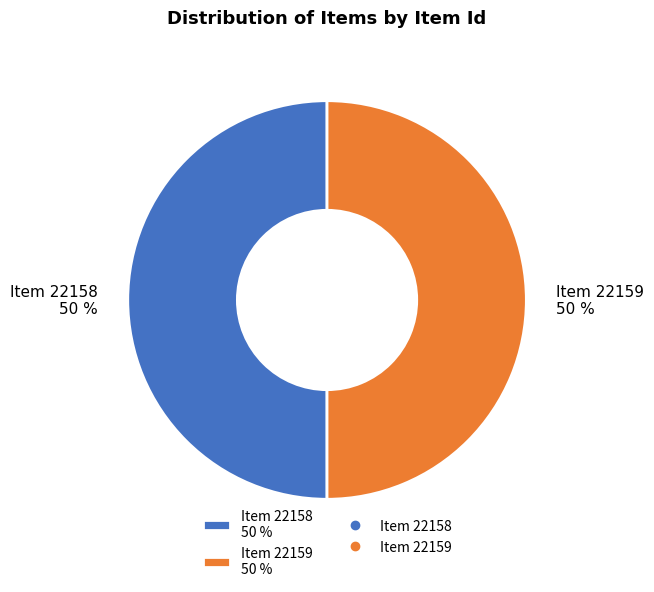

Is it true that Item 22158 is 42% of the pie?

False